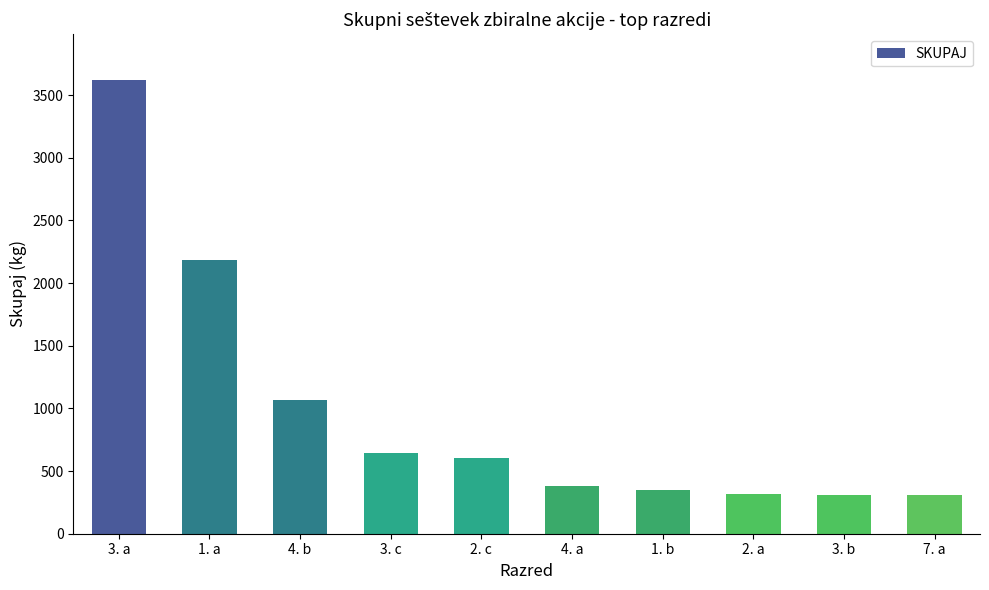

The chart shows a value of 1859 at 4. b. True or false?

False